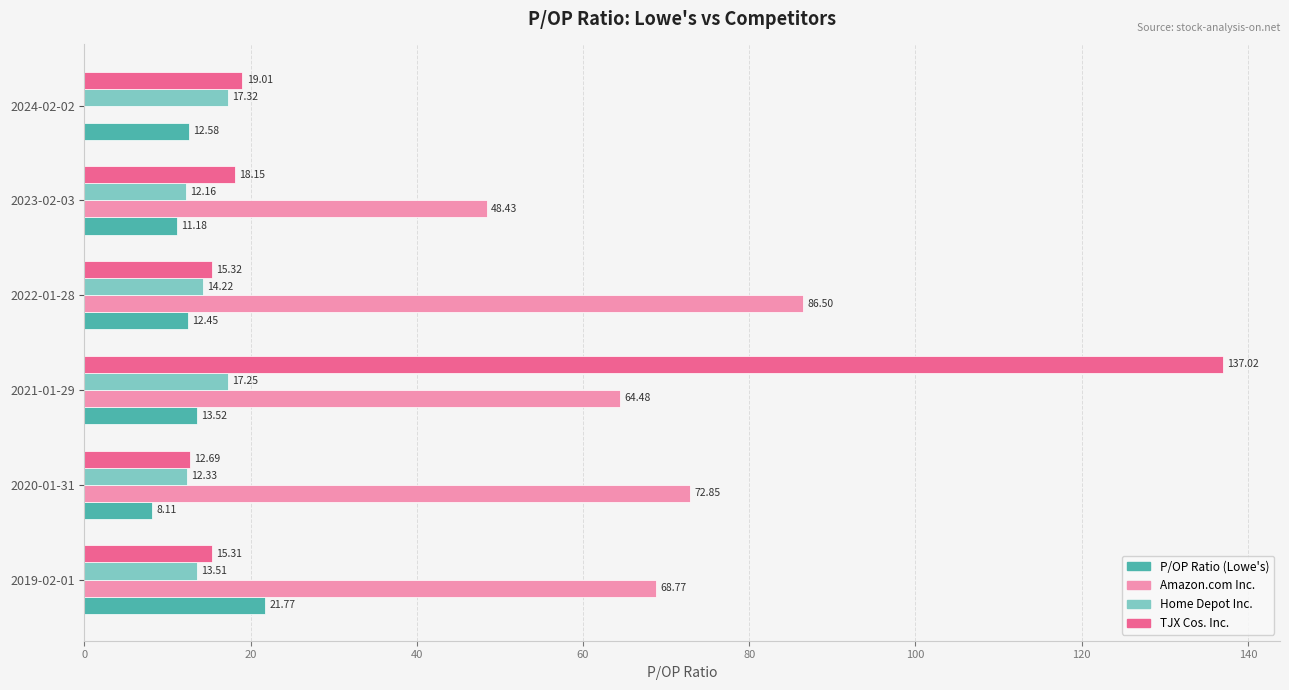

Which series changed the most between 2020-01-31 and 2024-02-02?

Amazon.com Inc.